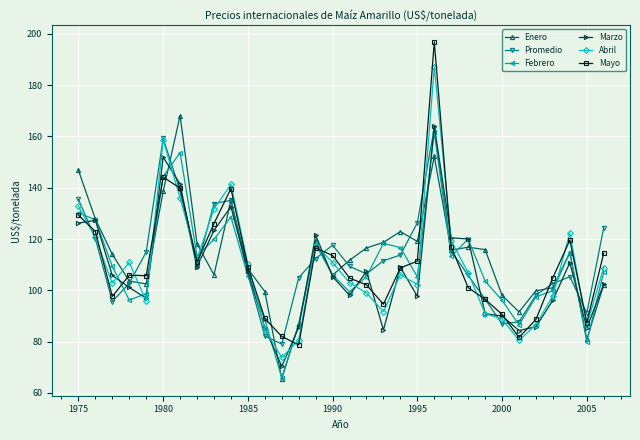

What is the minimum value shown in the chart?

65.5